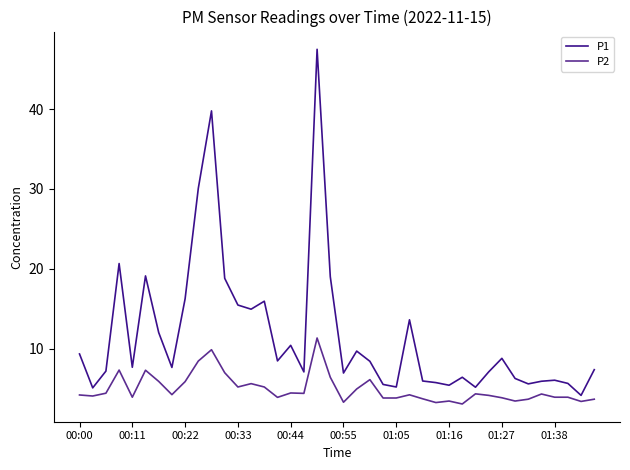

True or false: P1 and P2 intersect in this chart.

False